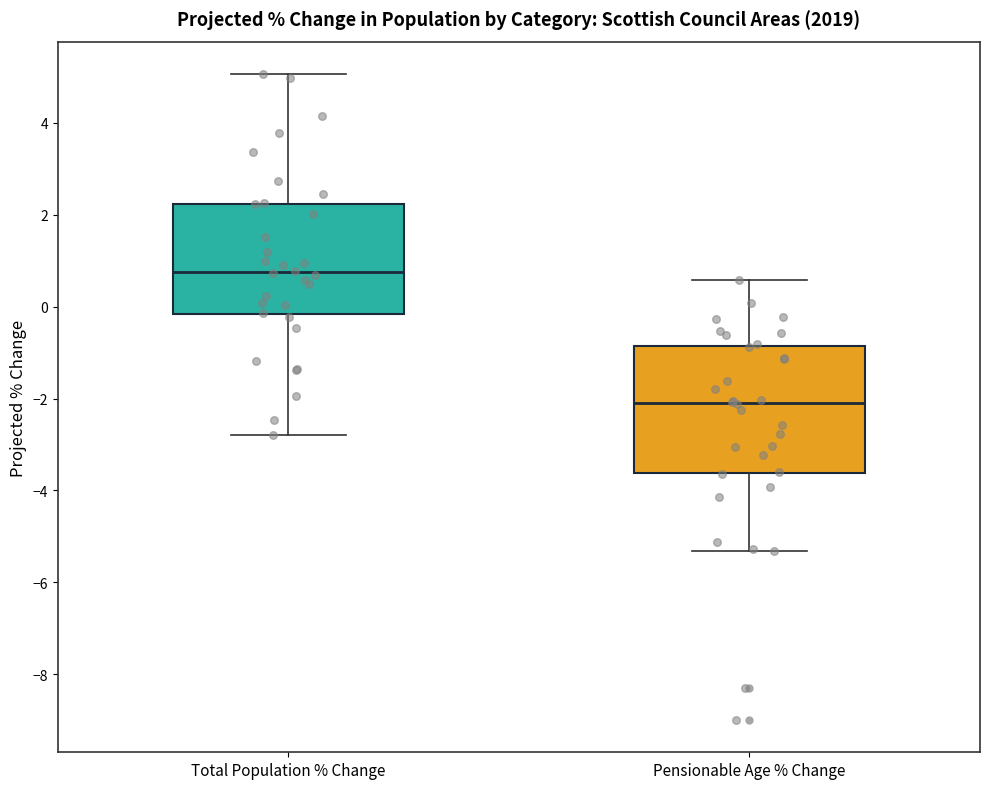

Reading left to right, read every box against the y-axis: the position of its median line, the range the box covers, and the ends of its whiskers. The values are not printed on the chart, so give them approximately, as read against the axis.

Total Population % Change: median 0.8, box -0.2 to 2.2, whiskers -2.8 to 5.0
Pensionable Age % Change: median -2.2, box -3.6 to -0.8, whiskers -5.4 to 0.6